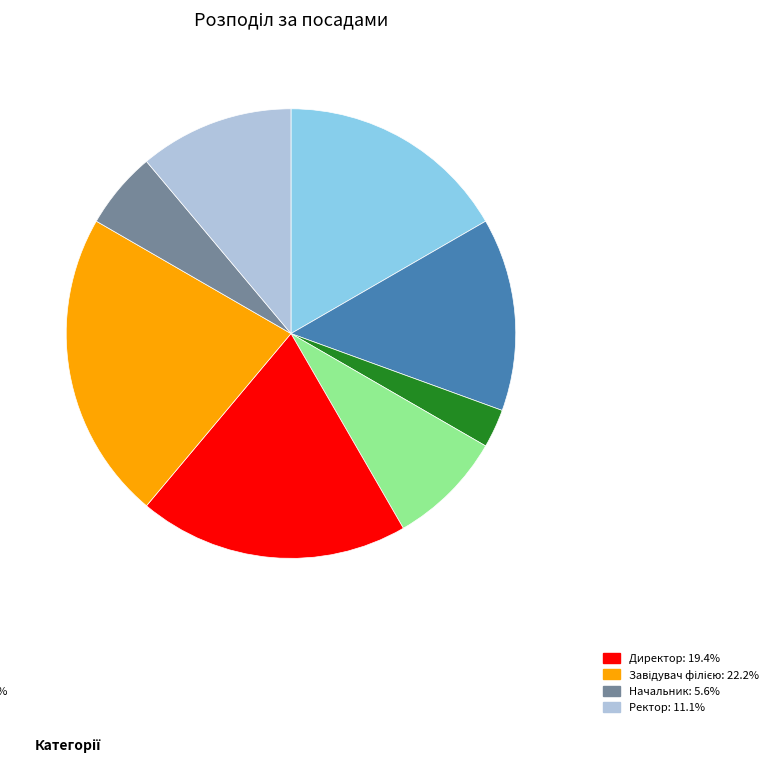

Is there any slice that represents more than half of the pie?

No